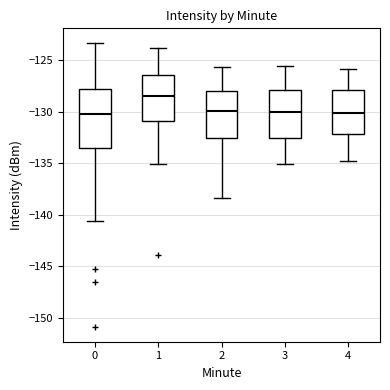

Comparing the boxes themselves (not the whiskers), which one is the tallest?

0